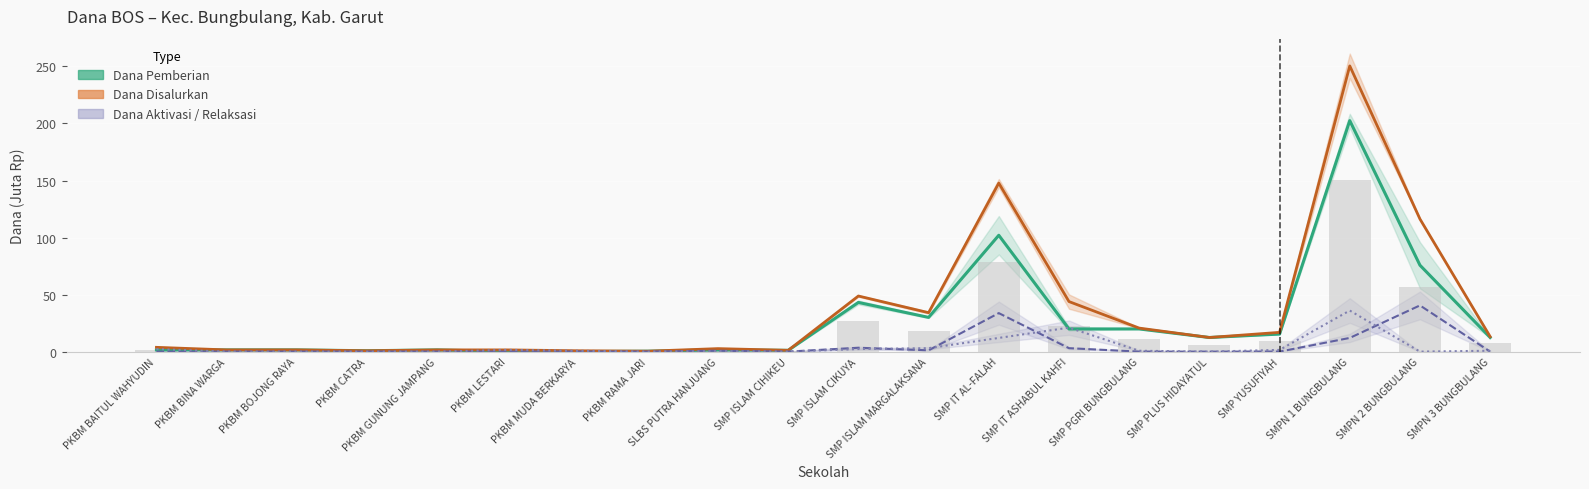

Between SMP IT ASHABUL KAHFI and SMPN 1 BUNGBULANG, which series saw the biggest shift?

Dana_Disalurkan